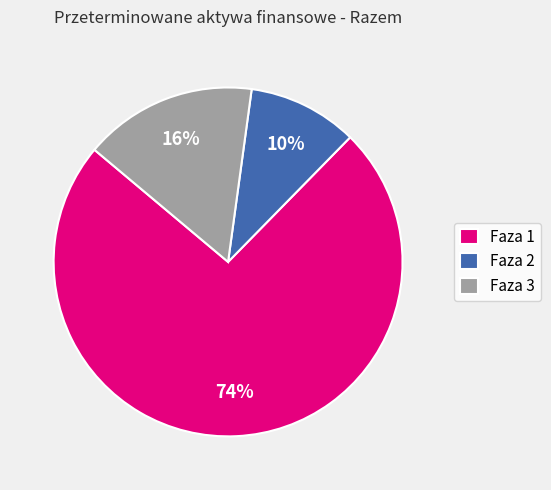

Combined, do Faza 3 and Faza 1 account for over 50%?

Yes